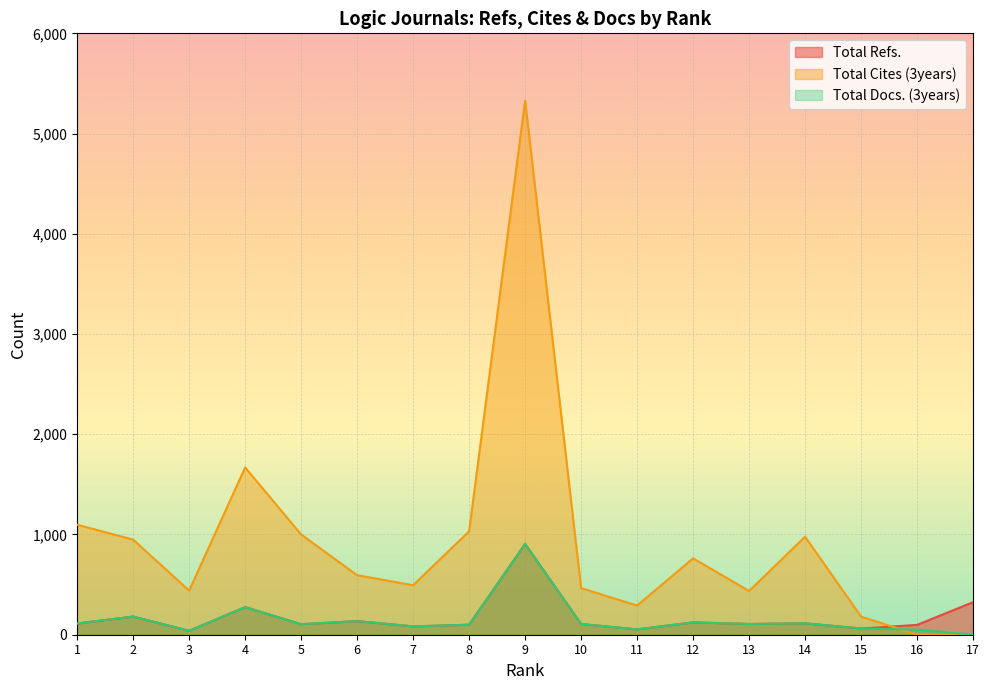

At which category is the sum across all series the highest?

9